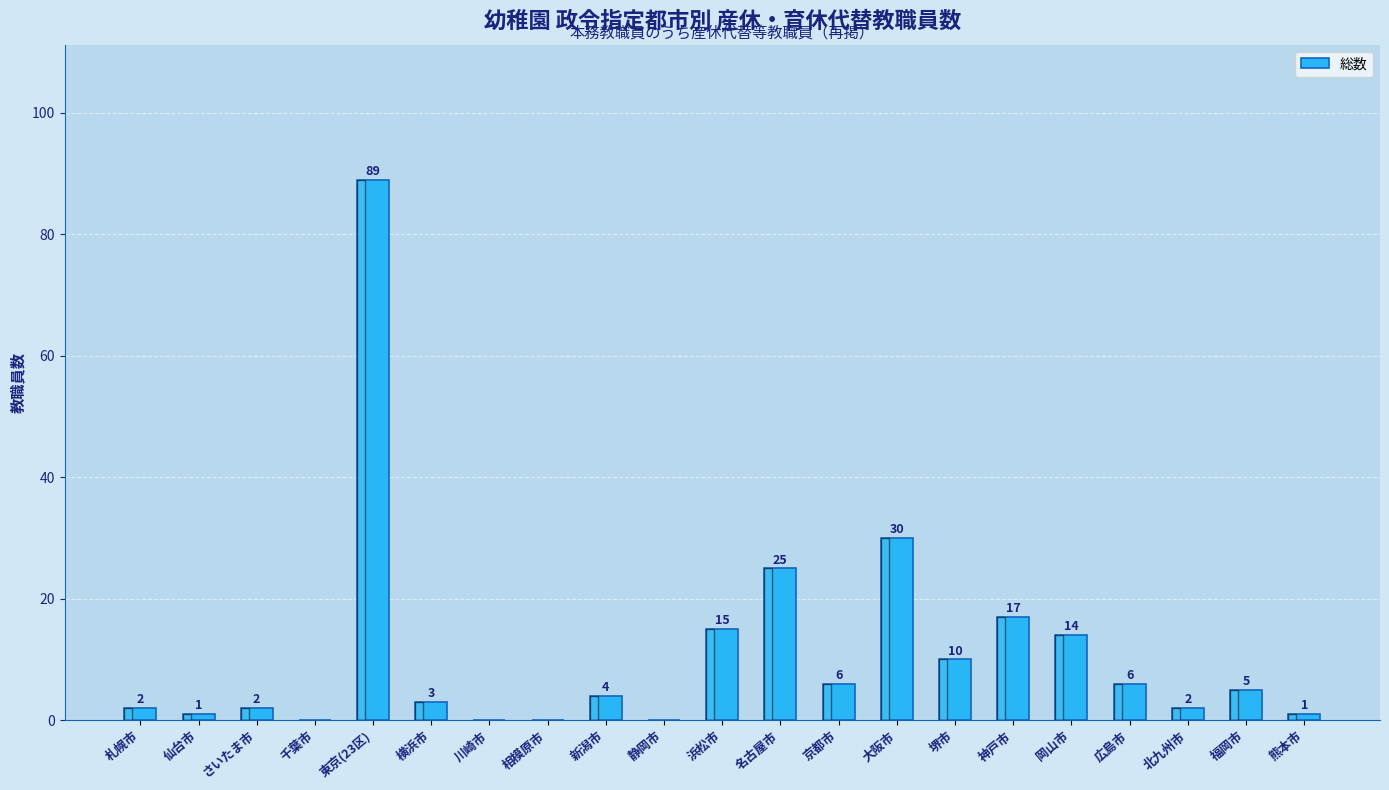

Which category has the highest value across all series?

東京(23区)